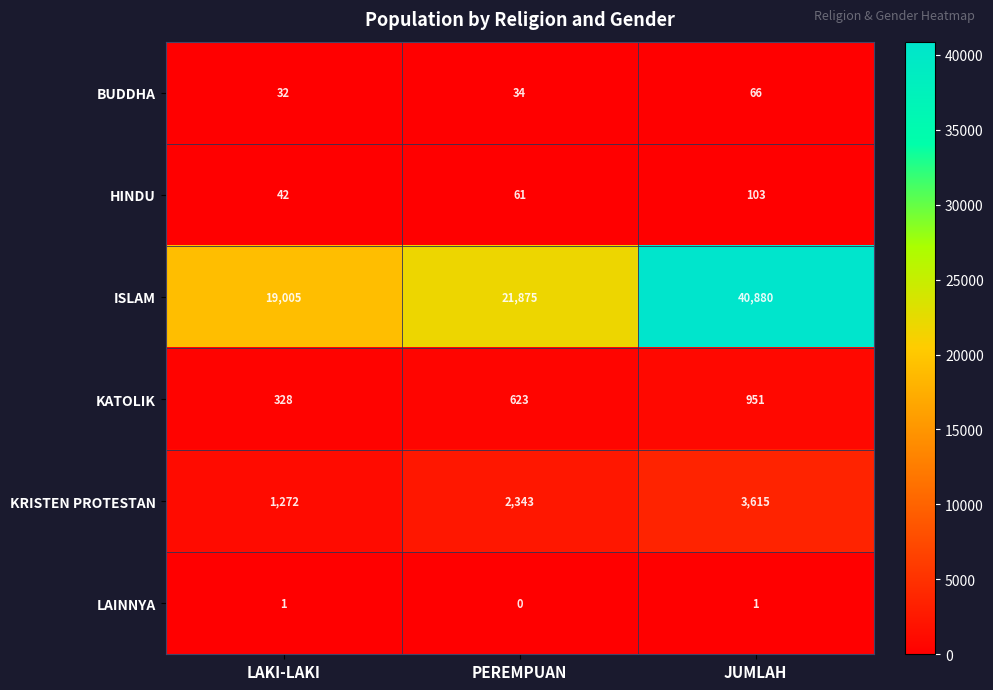

Read the KRISTEN PROTESTAN value at PEREMPUAN.

2343